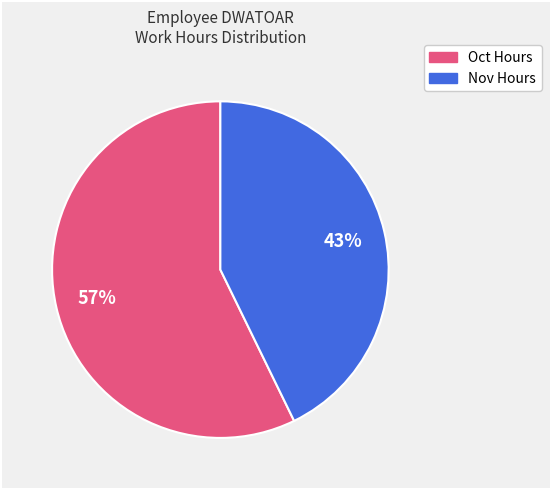

To the nearest percent, what is the difference between the largest and smallest slice percentages?

14%